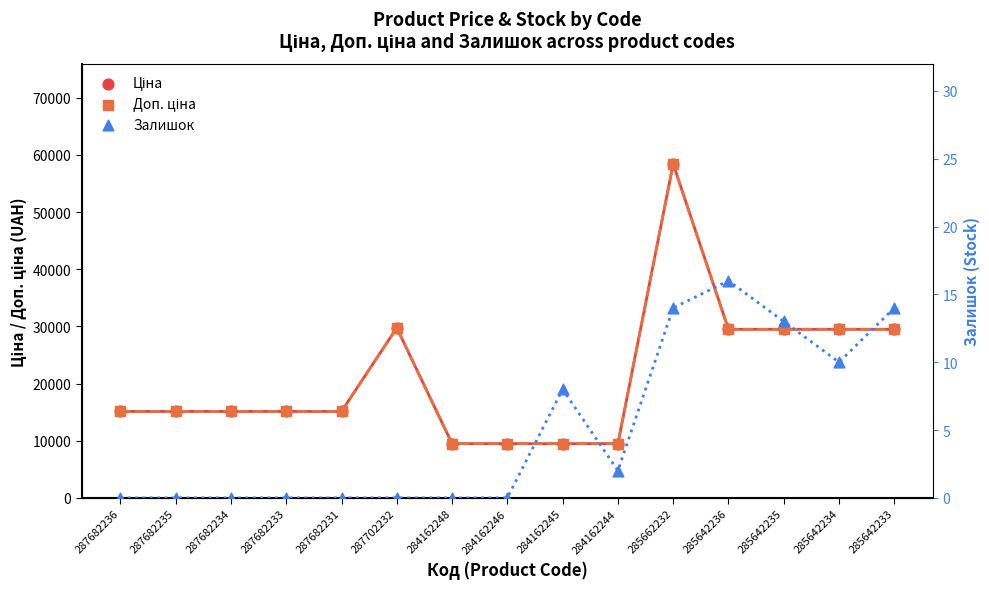

What are all the series names shown in the legend?

Ціна, Доп. ціна, Залишок